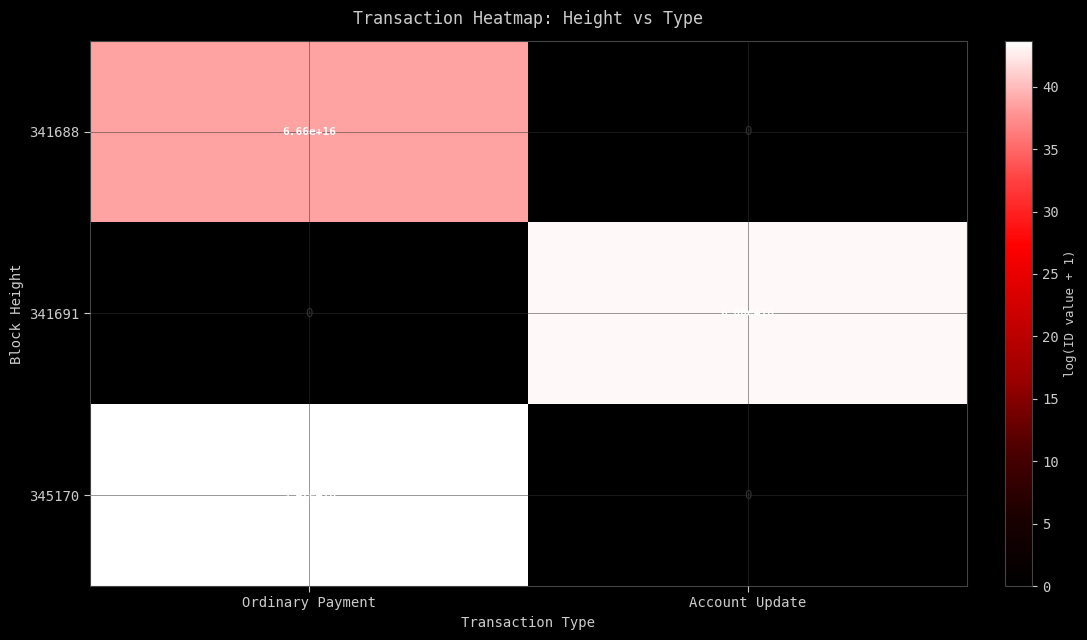

Is it true that 341688 equals 66600000000000000 at Ordinary Payment?

True